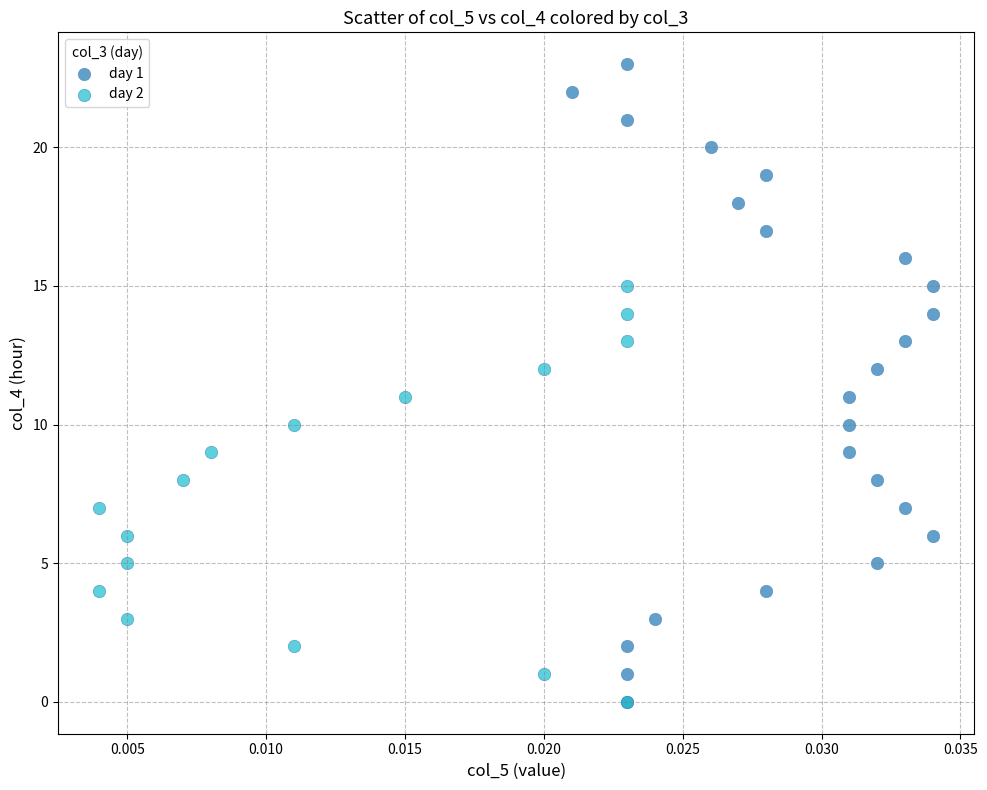

What are all the series names shown in the legend?

day 1, day 2